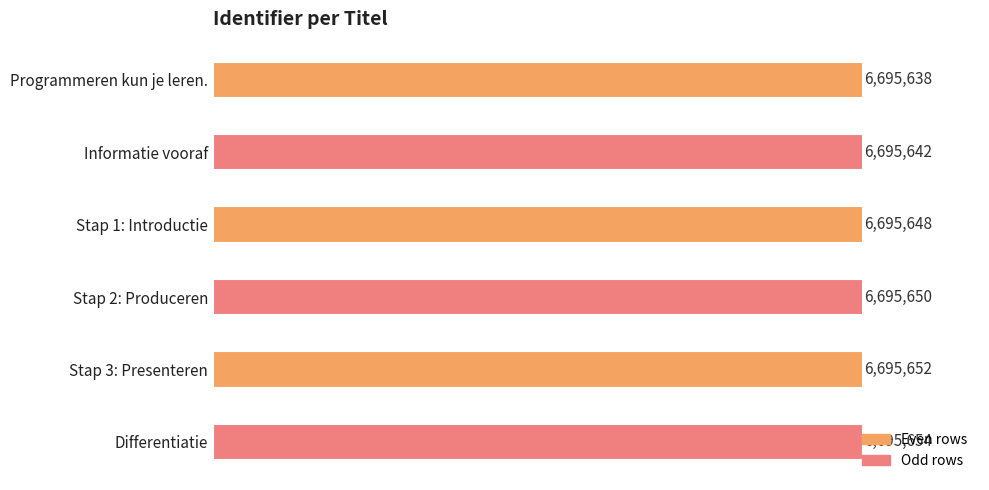

Are the bars grouped side by side (vs. stacked)?

No